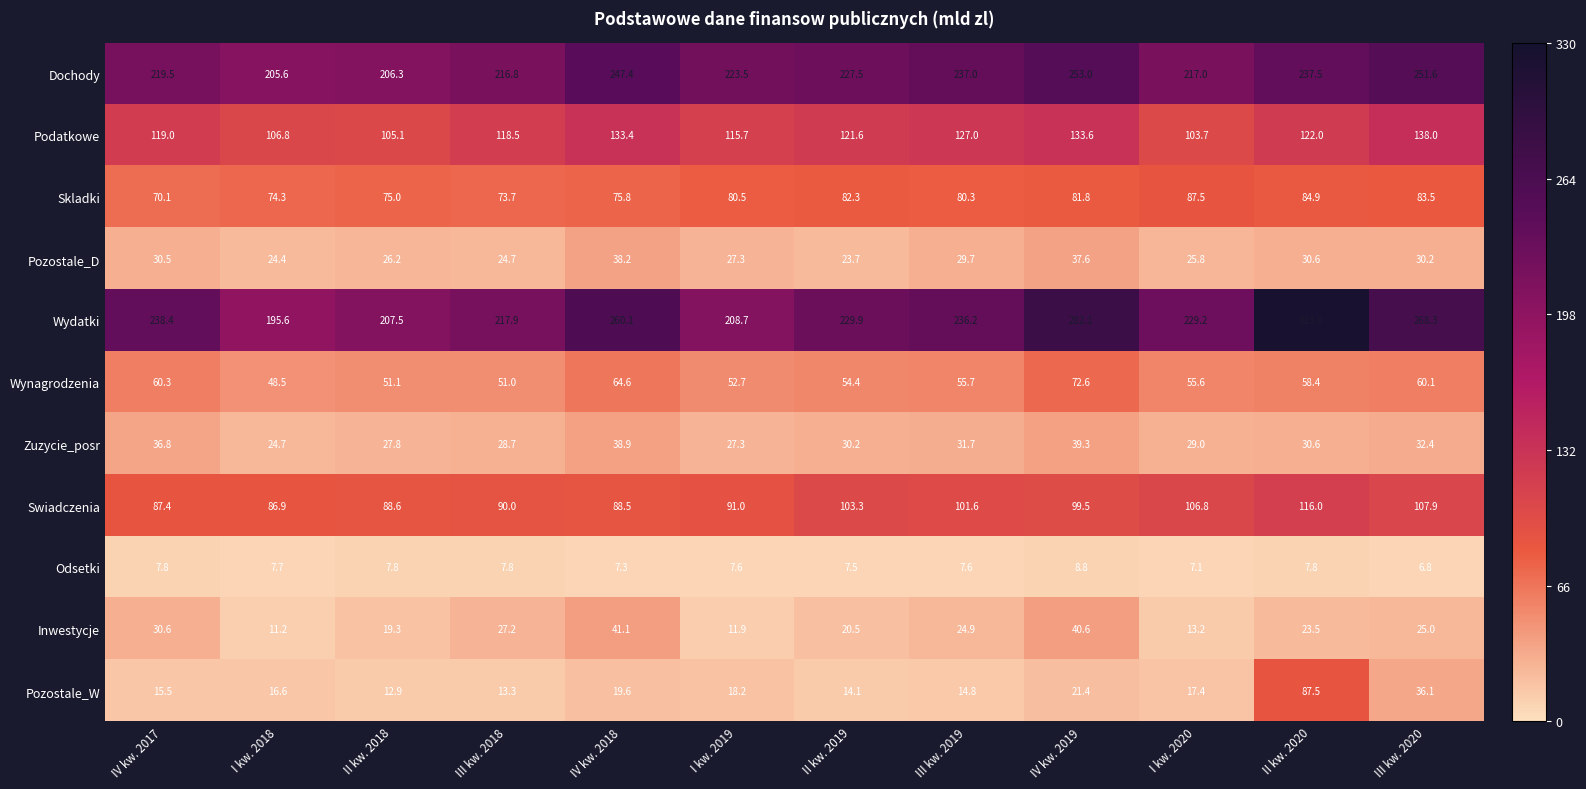

What is the difference between the maximum and second lowest values in the Swiadczenia series?

28.6